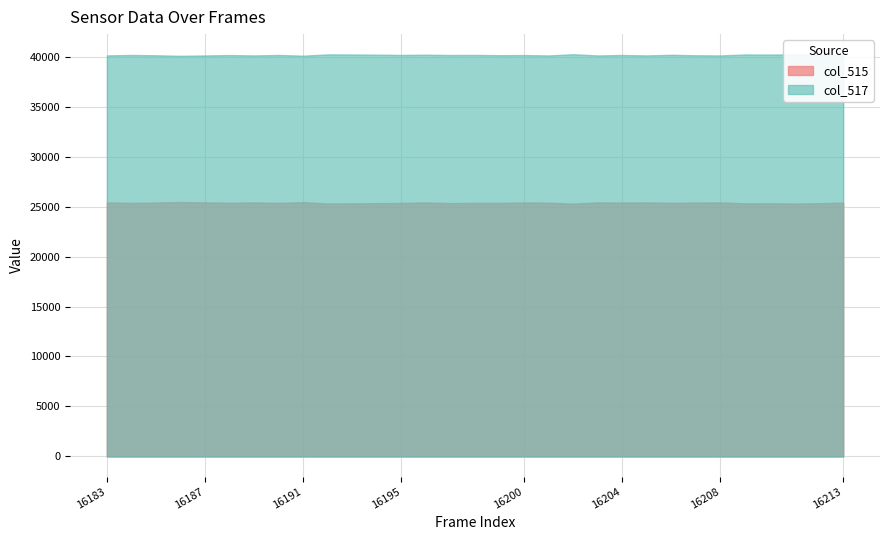

True or false: col_515 and col_517 cross at least once.

False